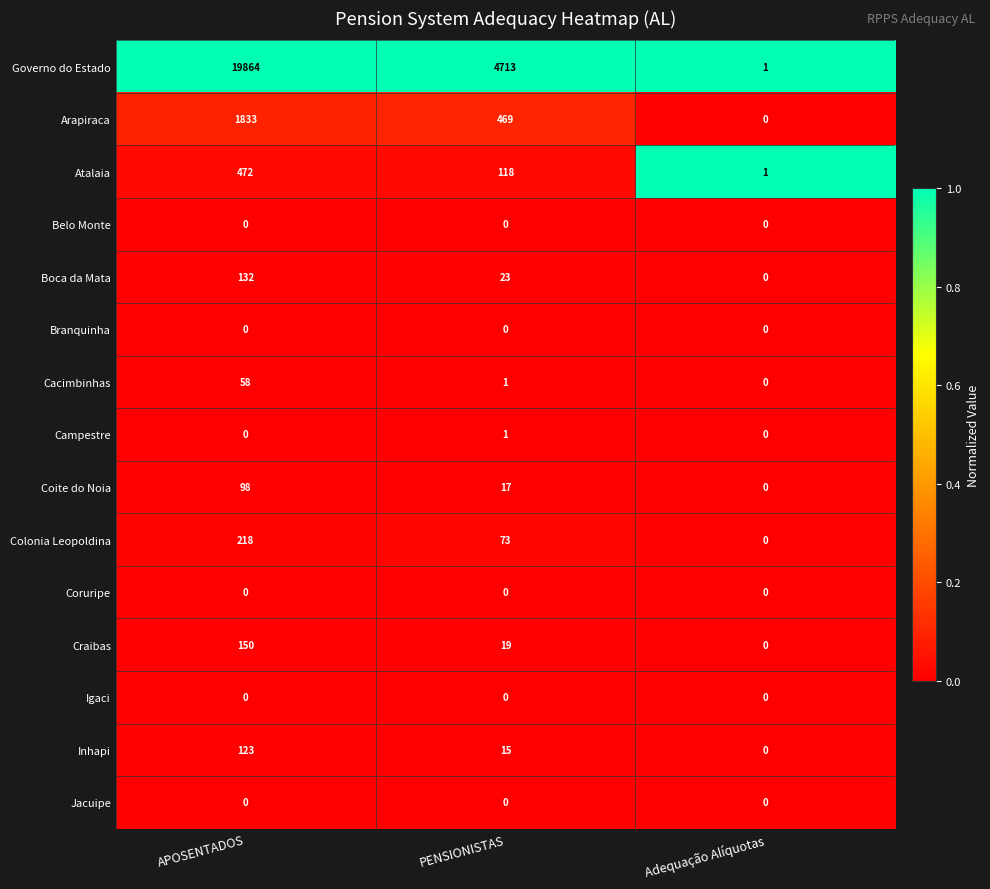

At which category is the sum across all series the highest?

APOSENTADOS